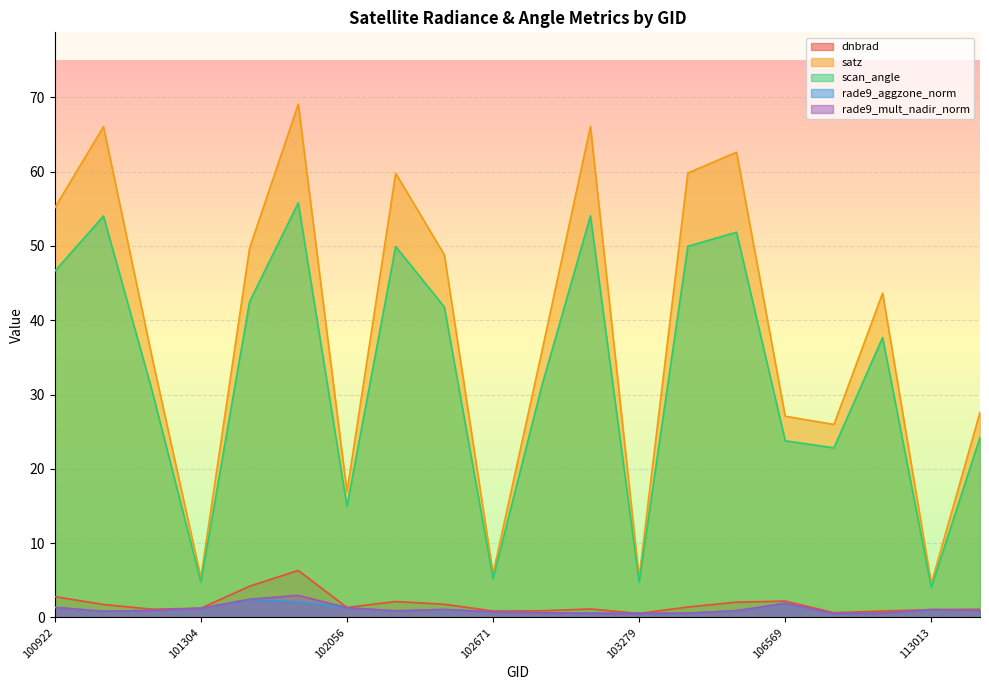

What is the spread (max minus min) of values at 106569?

25.2